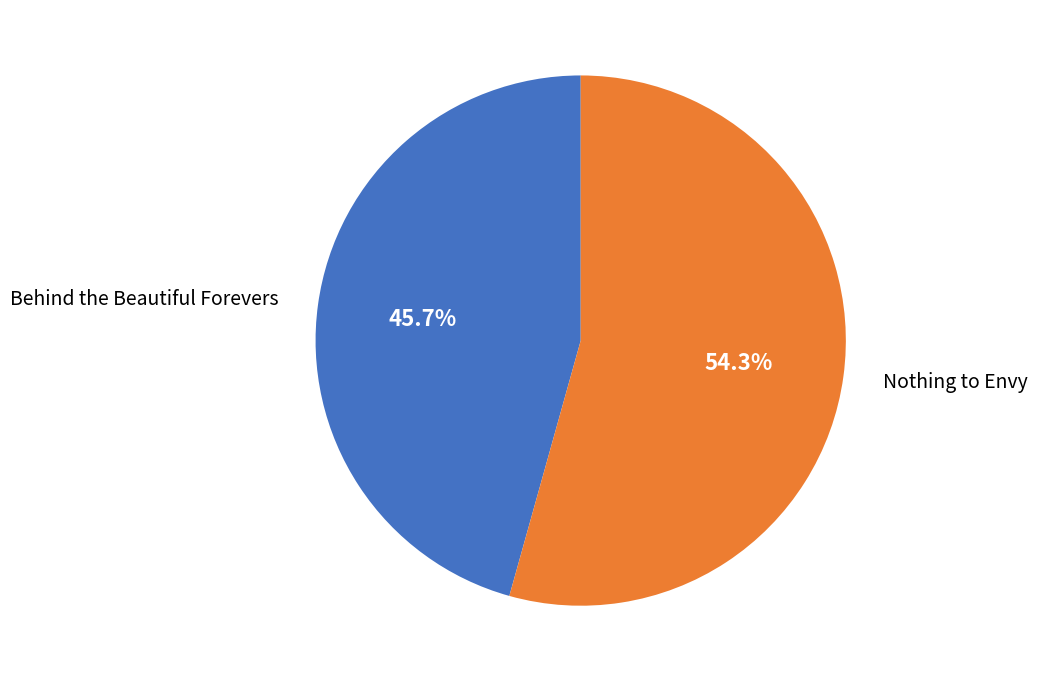

To the nearest percent, what portion does Nothing to Envy represent?

54%